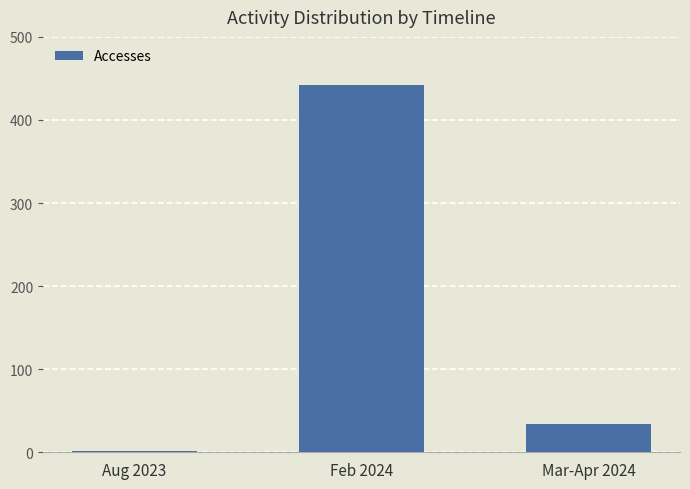

What is the average value?

159